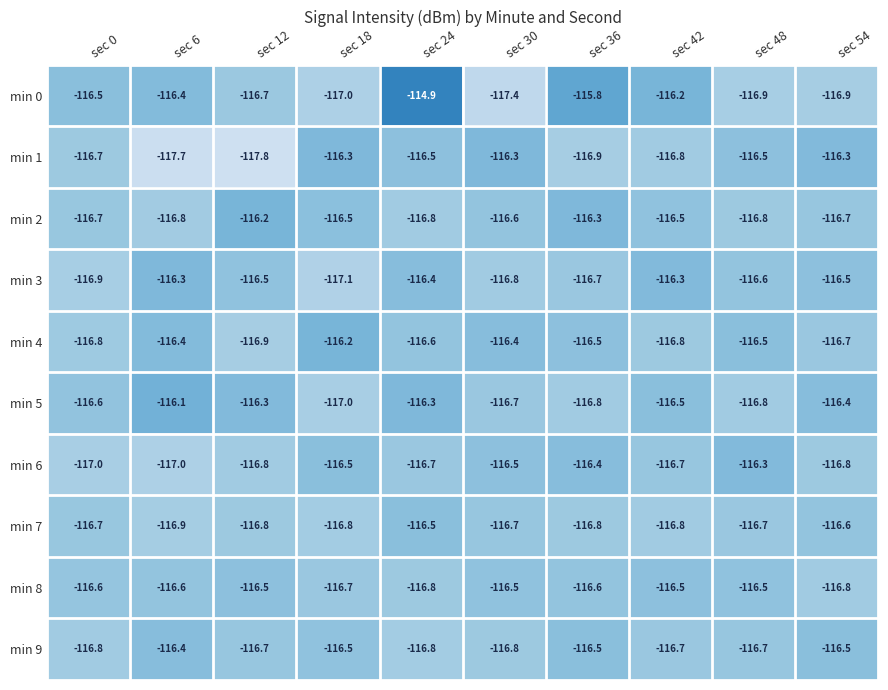

What is the average value of the min 4 series?

-116.6